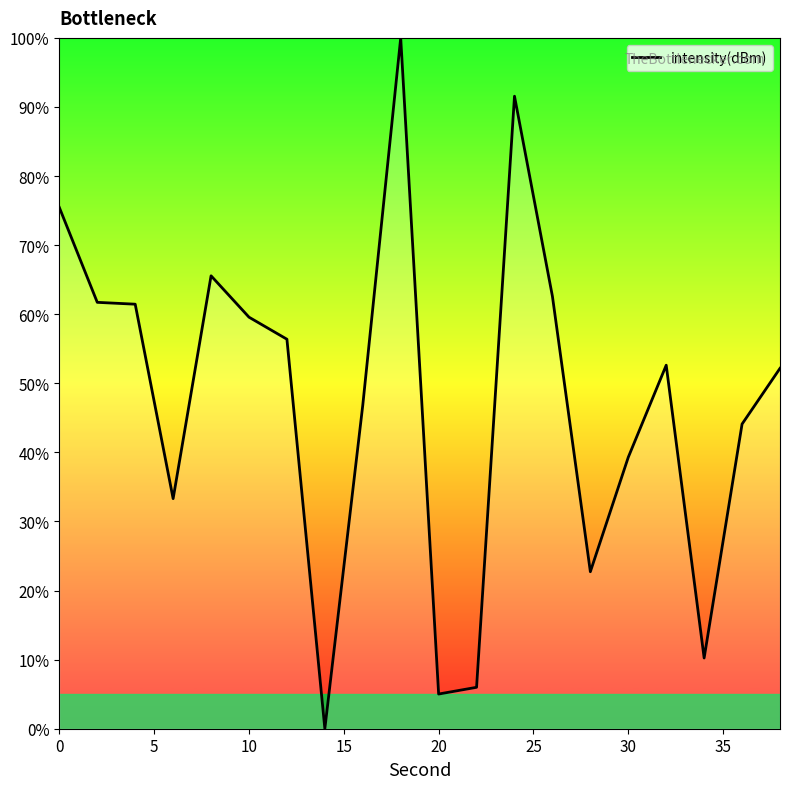

True or false: there are more than 2 points higher than both neighbors.

True